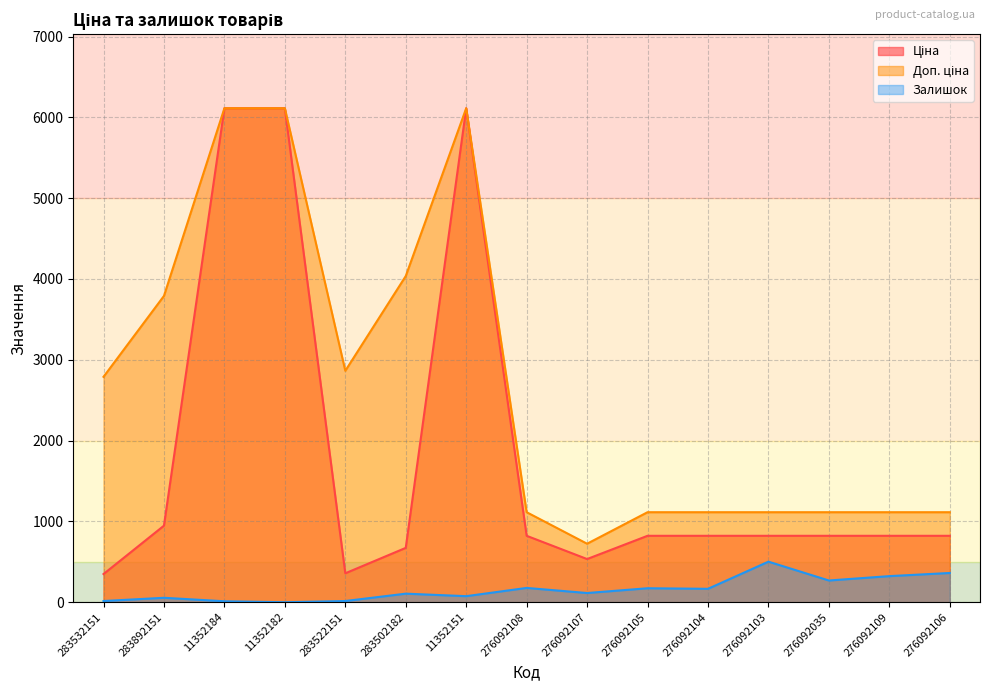

List the series in order of their peak value, highest first.

Ціна, Доп. ціна, Залишок